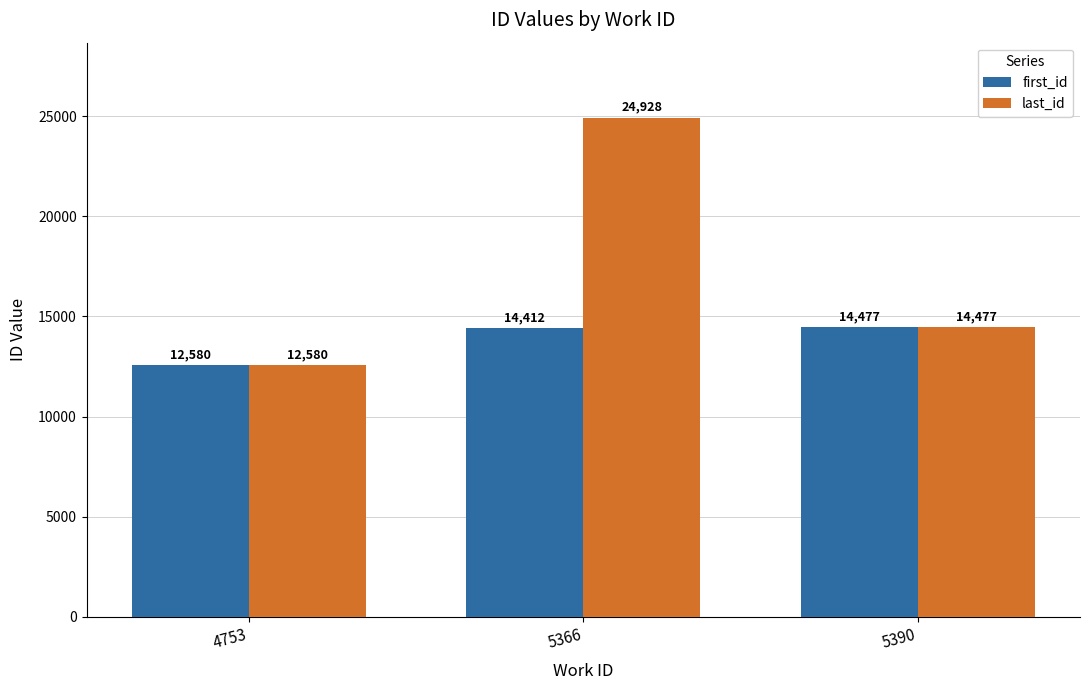

At which category does the chart reach its minimum across all series?

4753